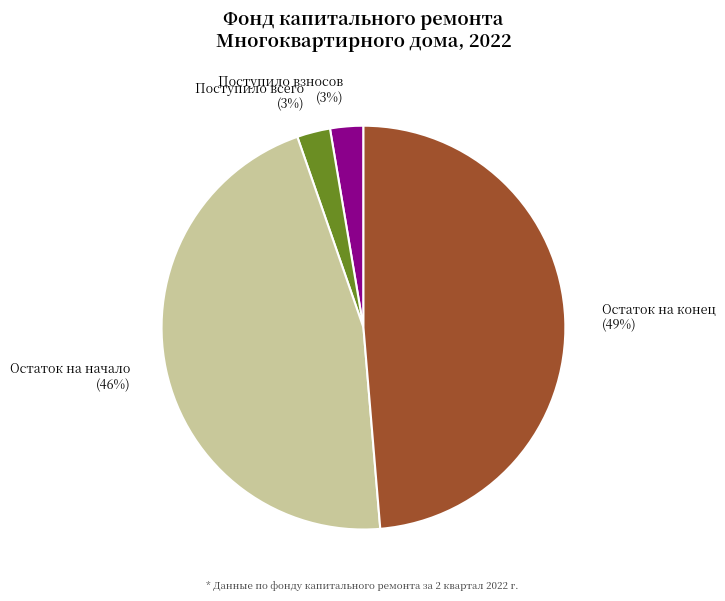

How many slices are in this pie chart?

4